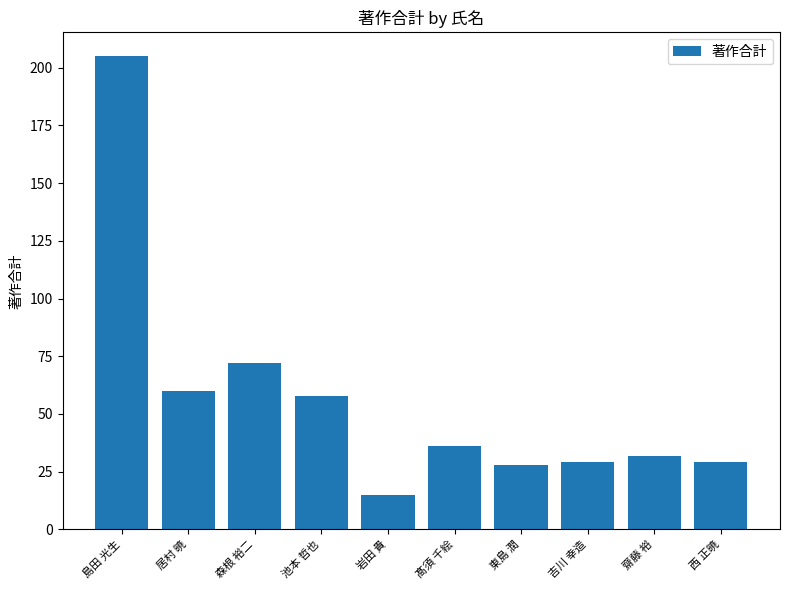

What is the greatest value displayed?

205